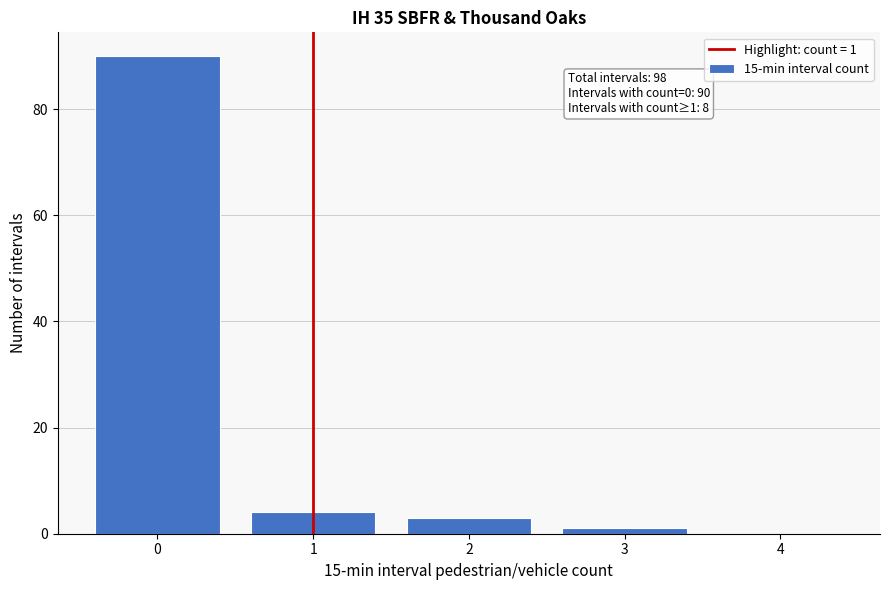

Over which range of the x-axis is the bar tallest?

-0.5 to 0.5